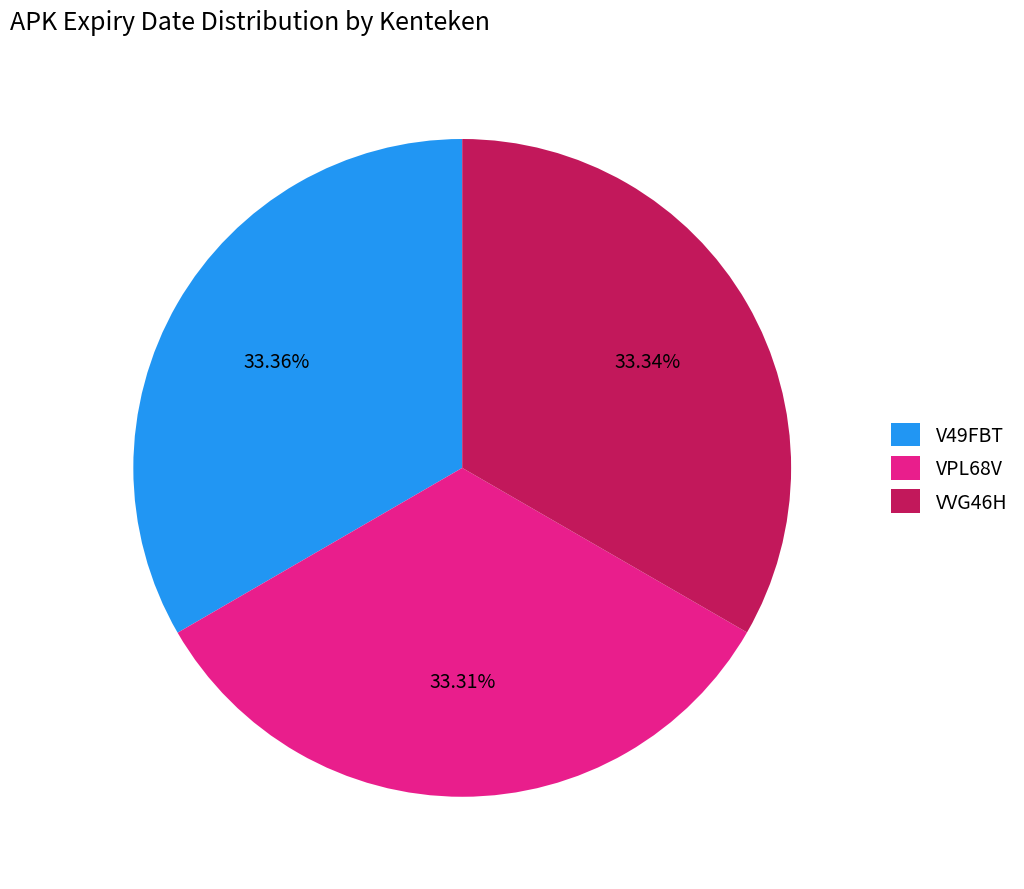

The VPL68V slice represents 38% of the pie. True or false?

False